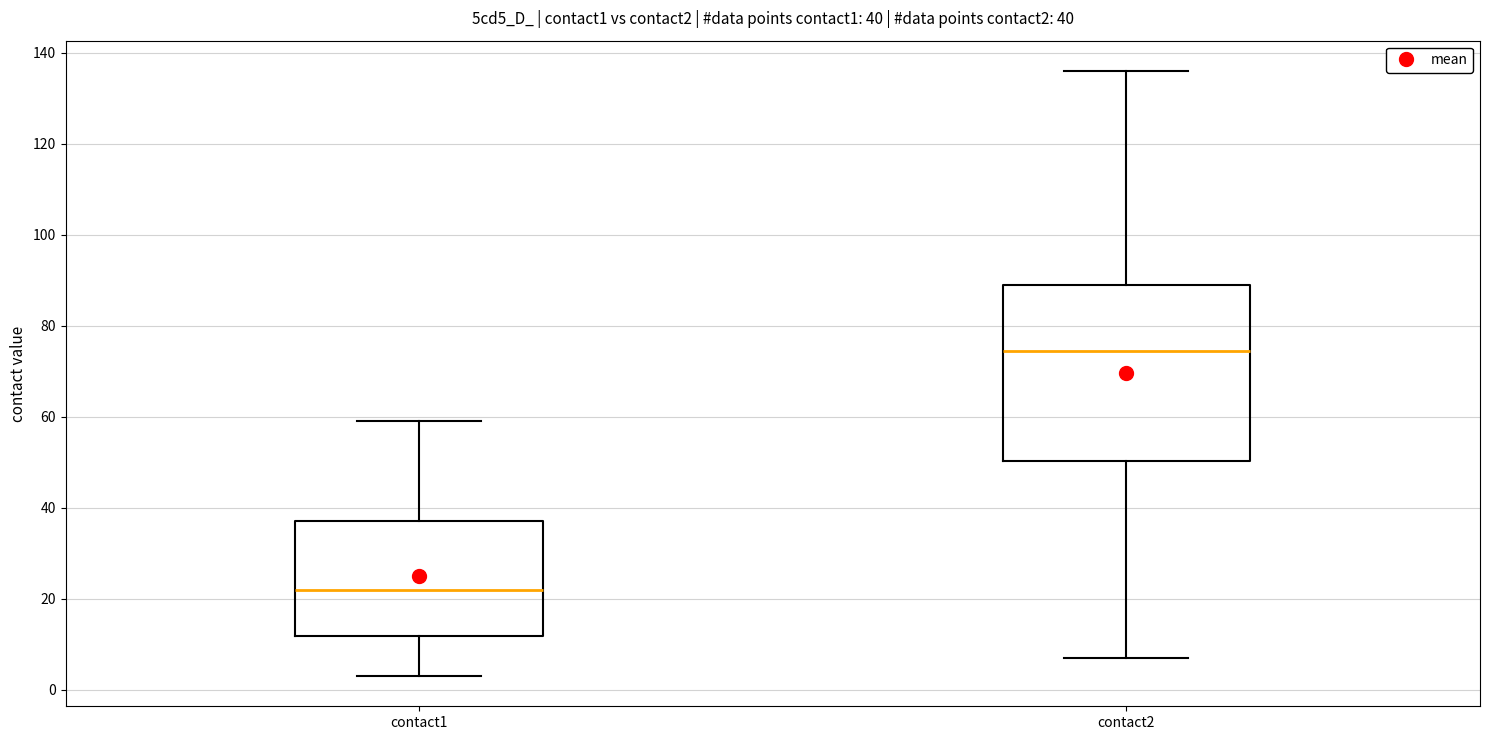

Comparing the boxes themselves (not the whiskers), which one is the tallest?

contact2